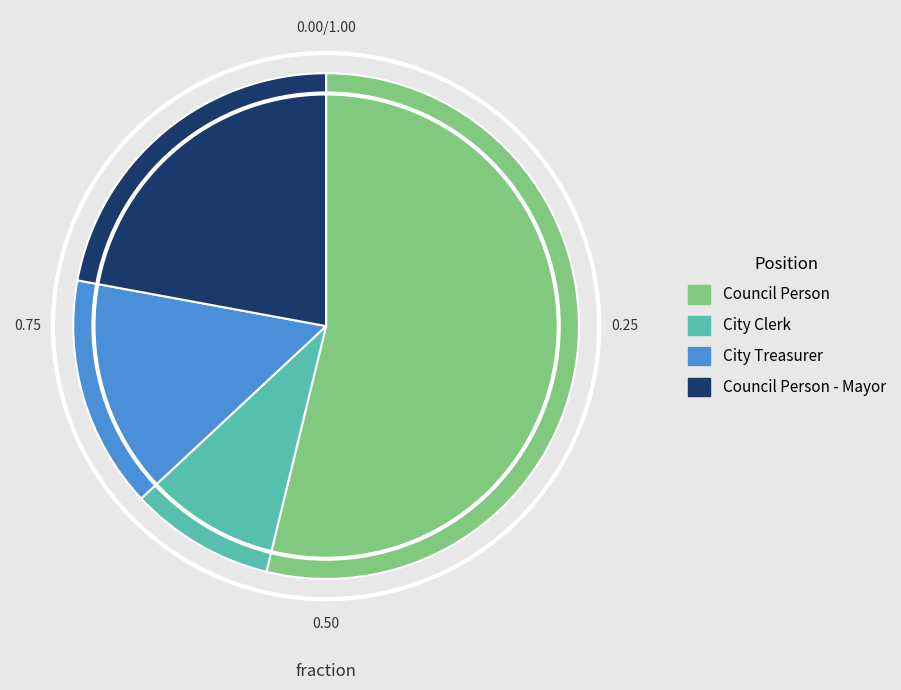

How many slices are in this pie chart?

4